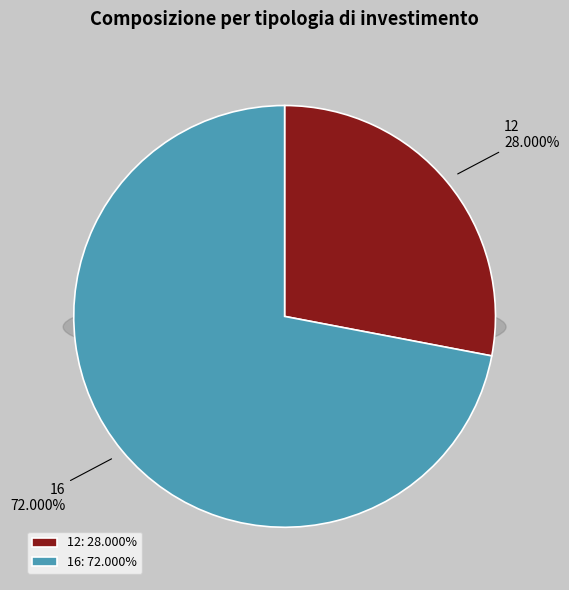

Do 16 and 12 together represent more than half of the pie?

Yes